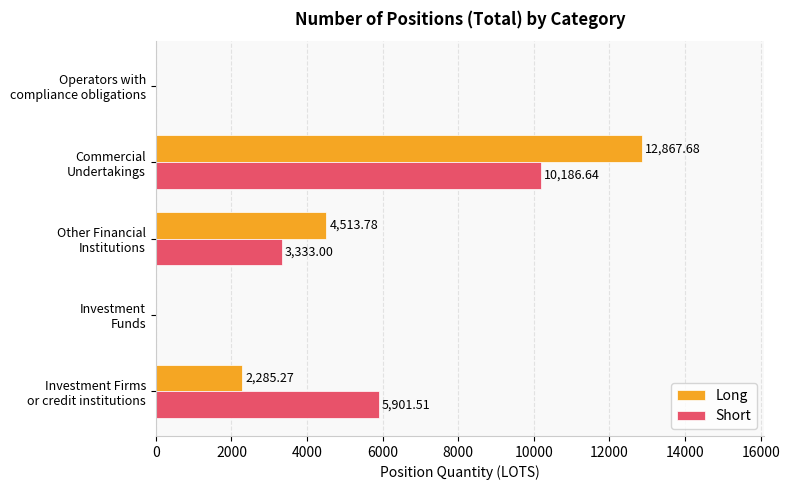

What is the sum of all Long values?

19666.7